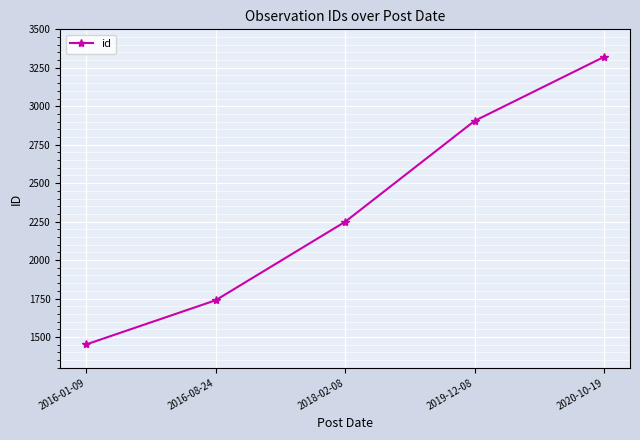

What is the difference between the maximum and second lowest values?

1582